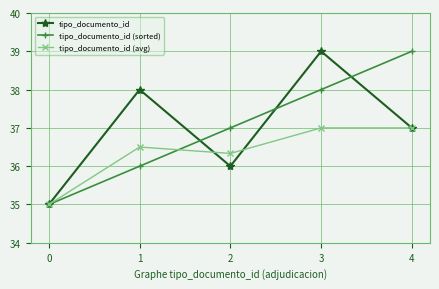

What is the difference between the tipo_documento_id values at 2 and 1?

2.0